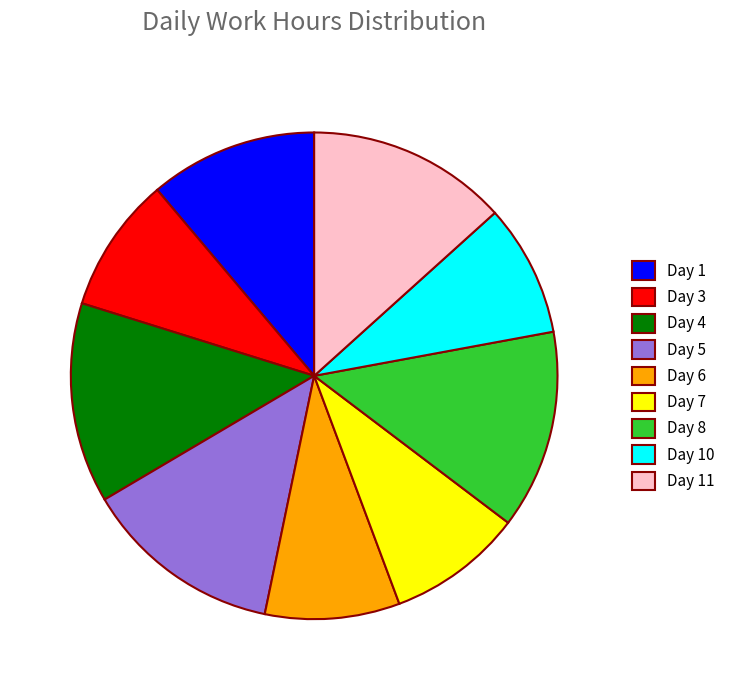

True or false: Day 7 accounts for 1% of the total.

False